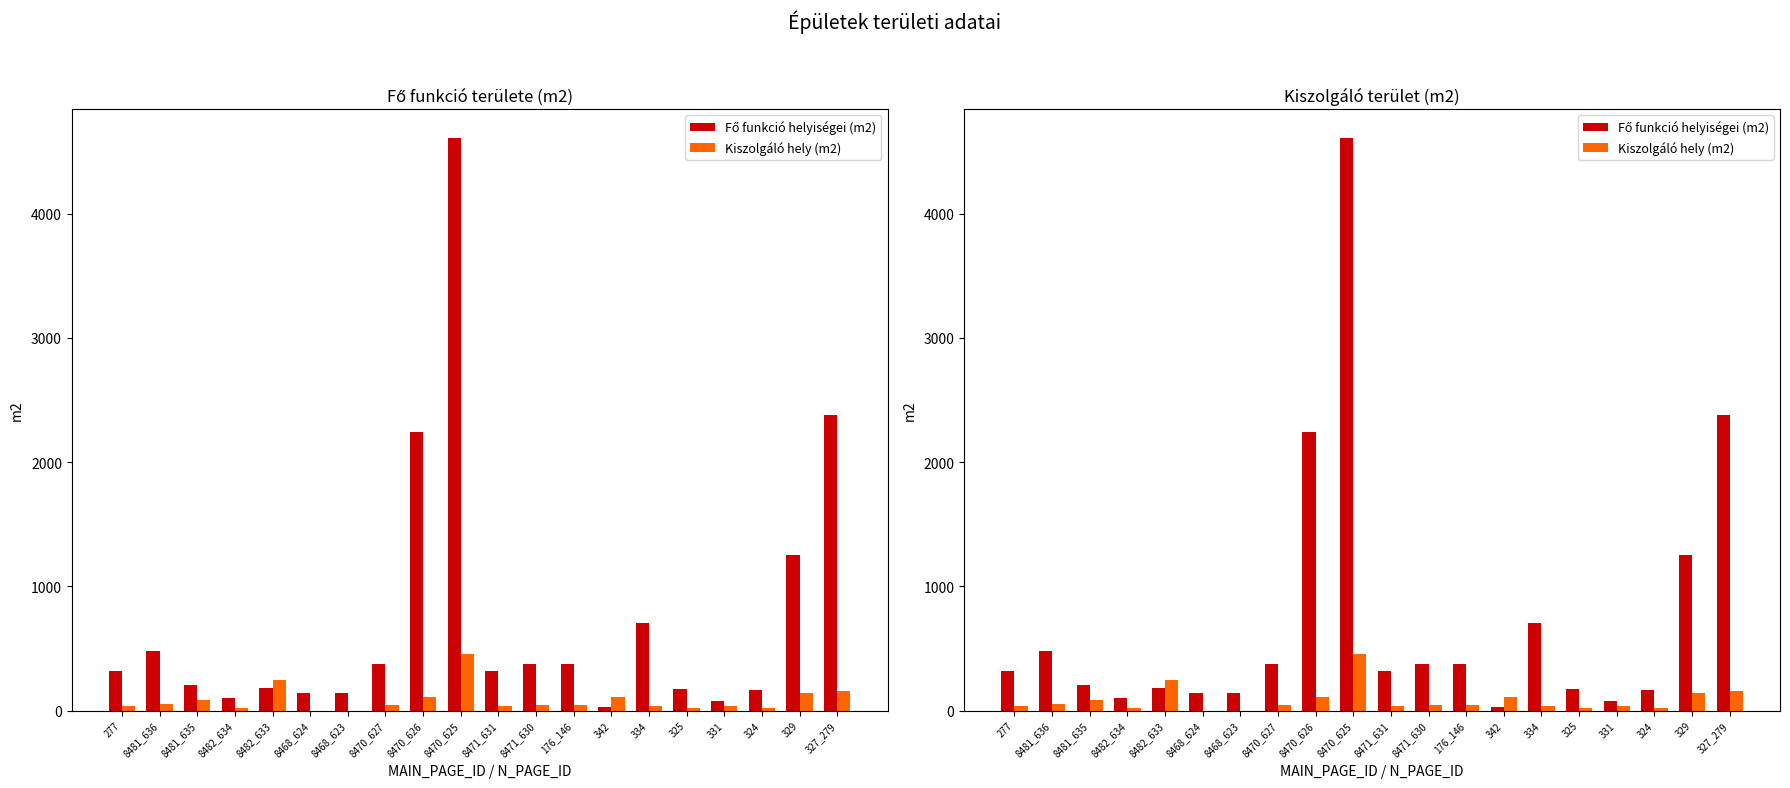

How many bars are there in each group?

2